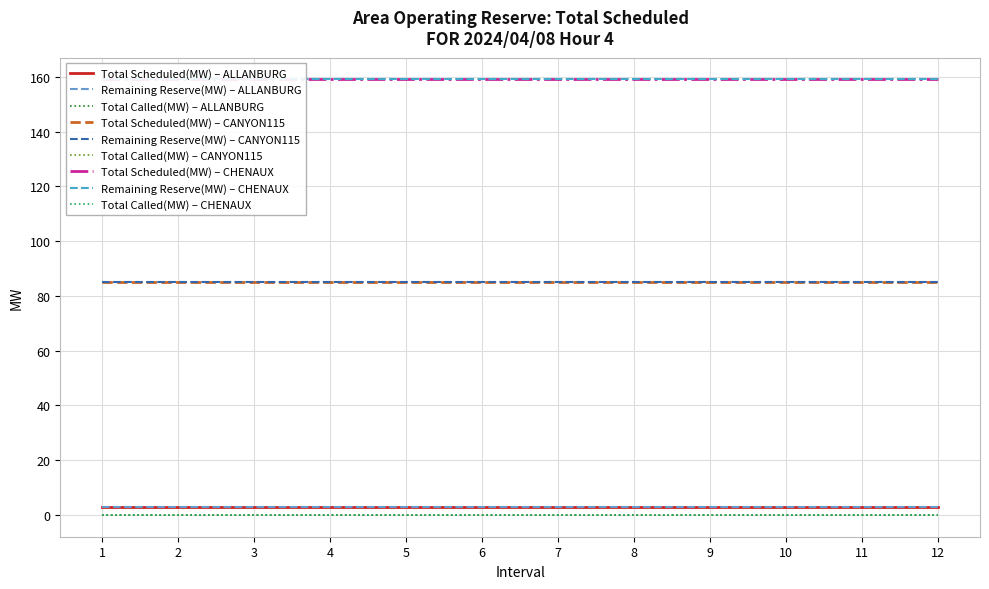

Is this an area chart (filled region under the line)?

No